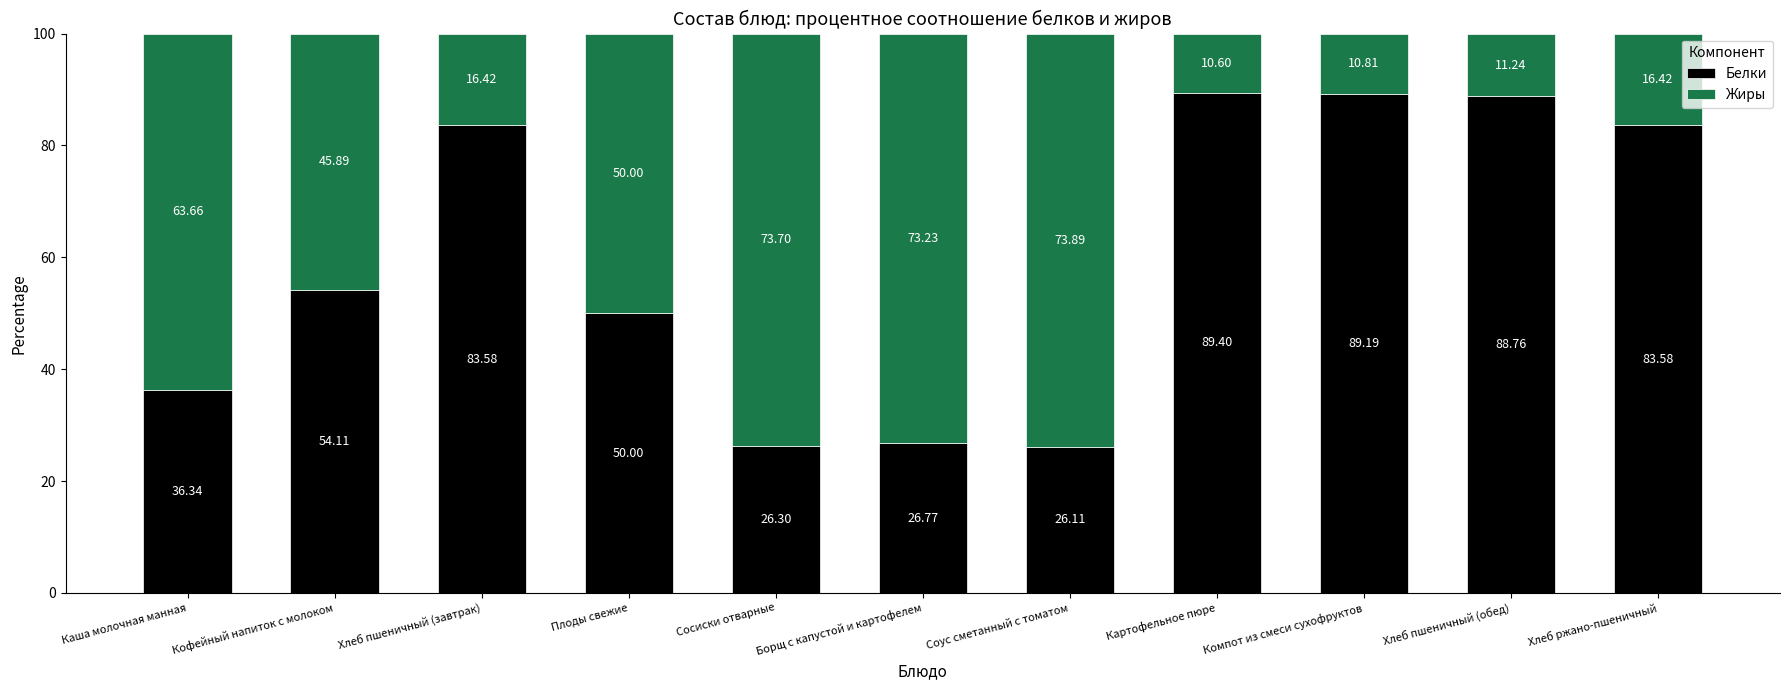

What is the sum of the Белки values at Каша молочная манная and Хлеб ржано-пшеничный?

119.9